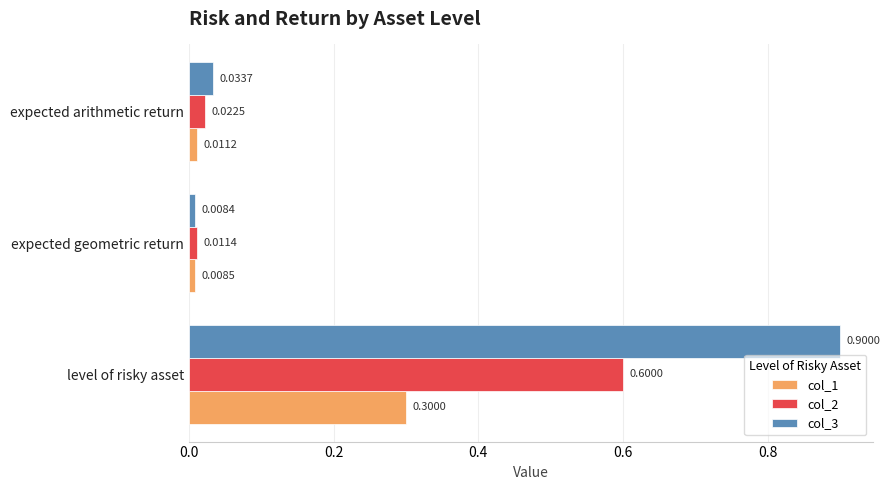

What is the maximum value for col_3?

0.9